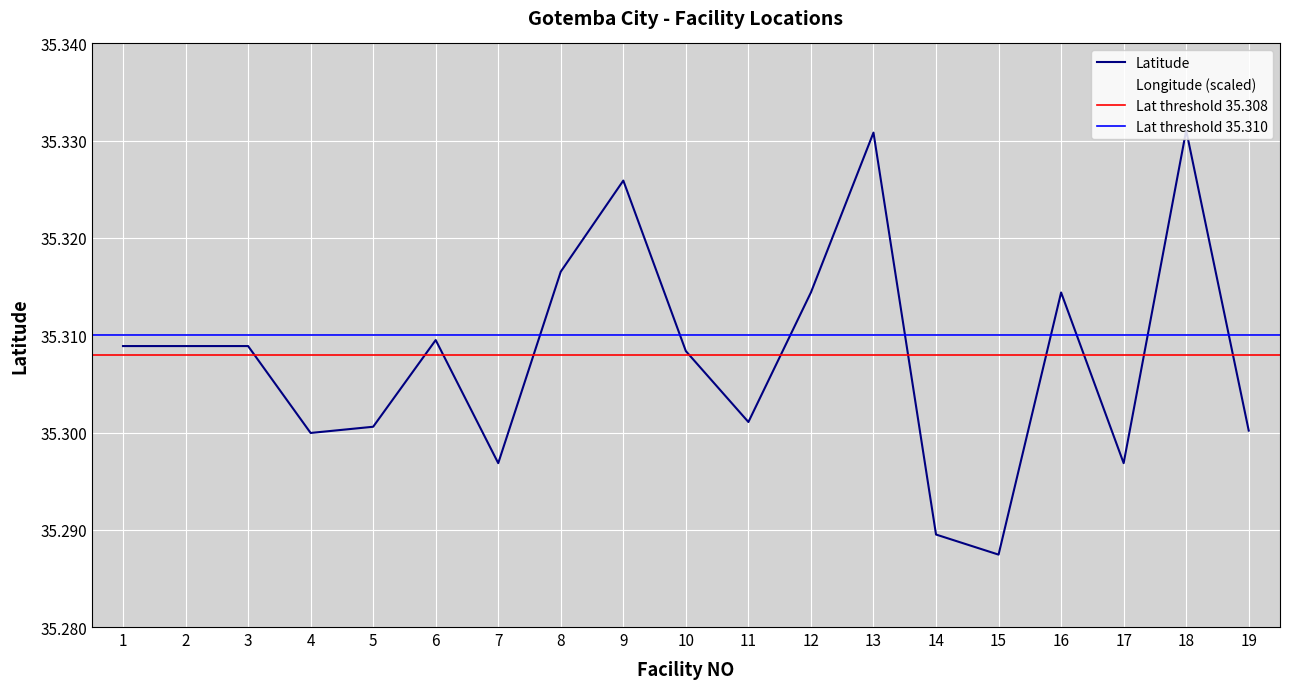

What is the value of the Latitude point at the 4th from the left?

35.3